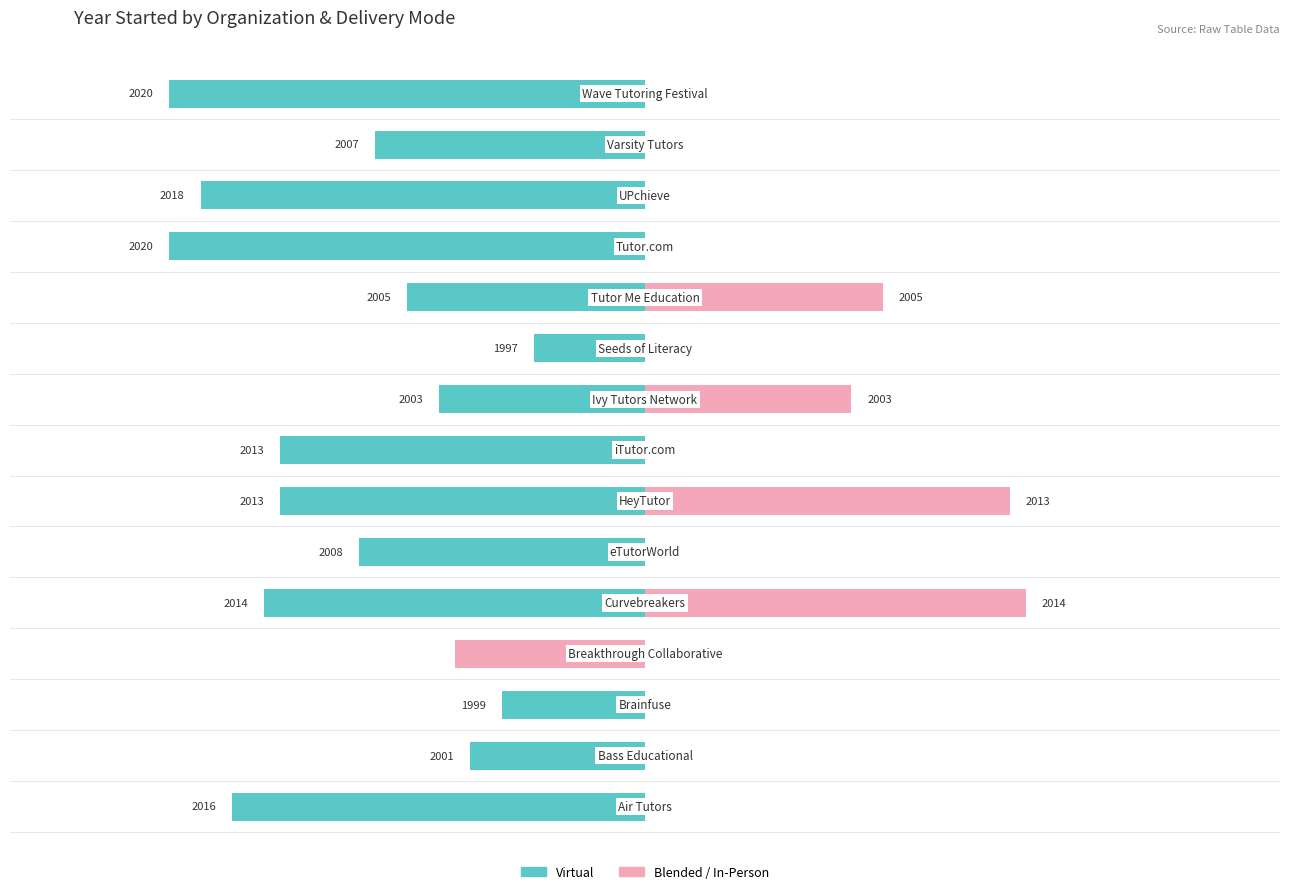

At how many categories does at least one series exceed -28?

15